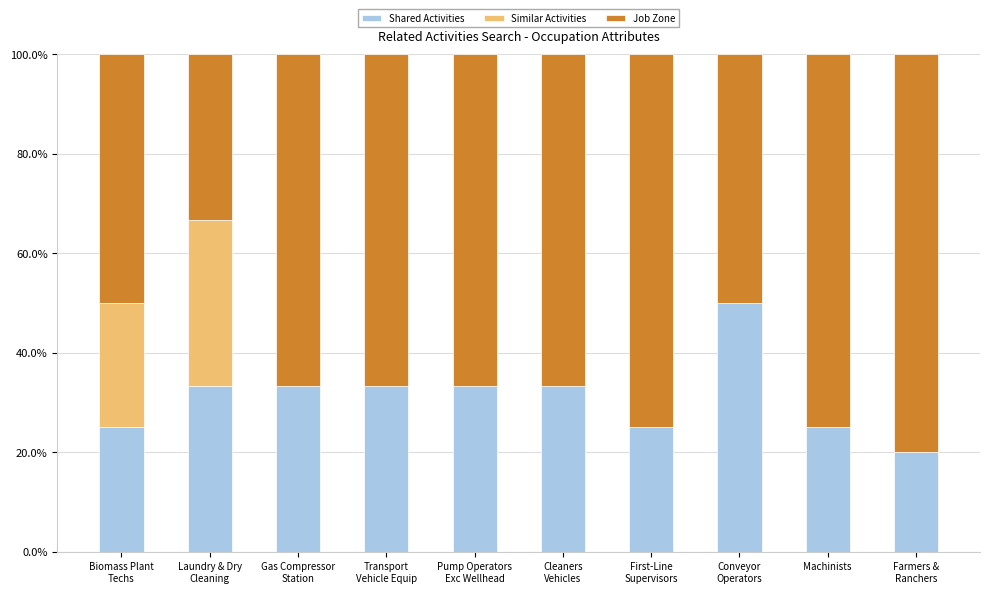

What is the total value across all series at Machinists?

100.0